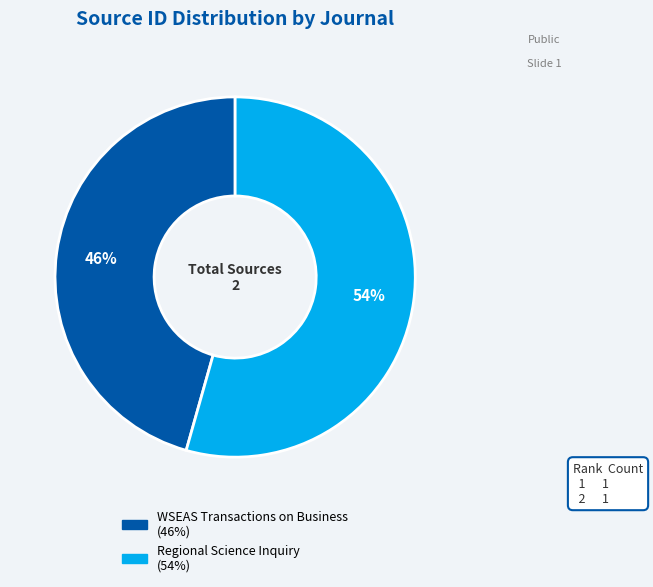

Which category accounts for the majority?

Regional Science Inquiry